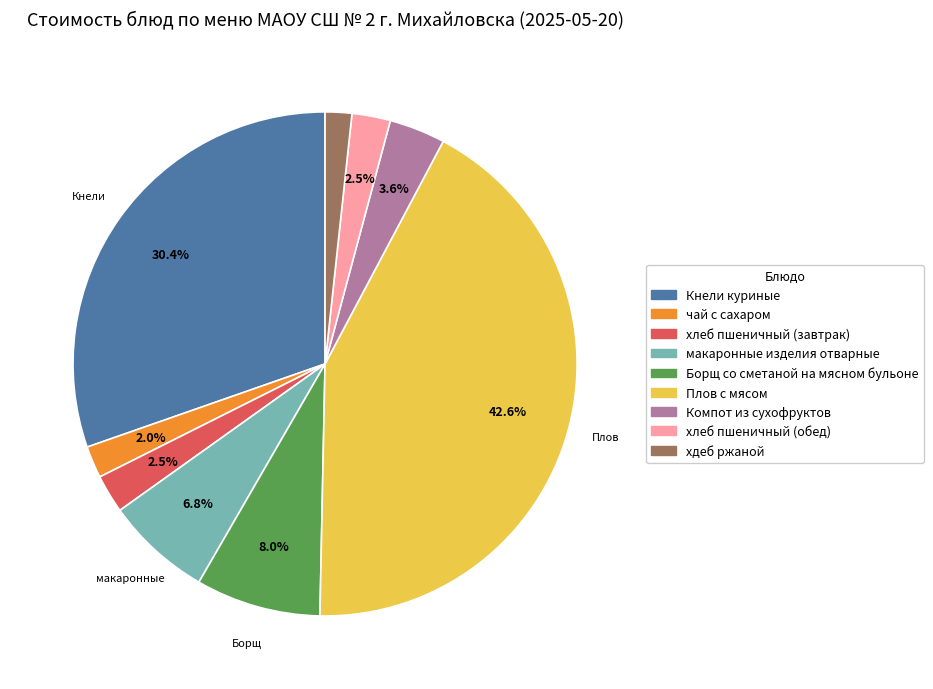

Does чай с сахаром account for over 50% of the chart?

No